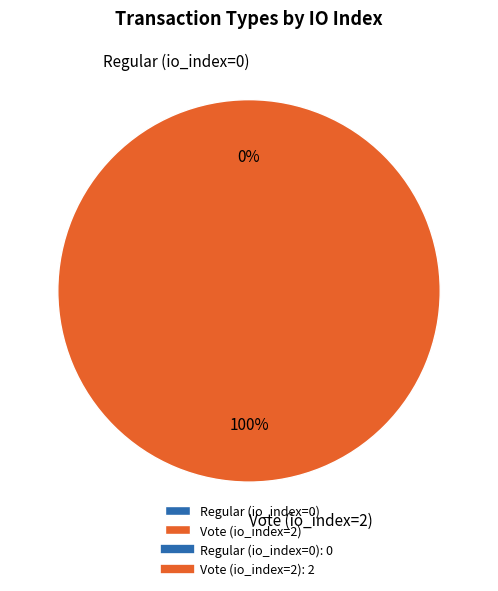

Combined, what portion of the pie is Regular (io_index=0) and Vote (io_index=2)?

100.0%